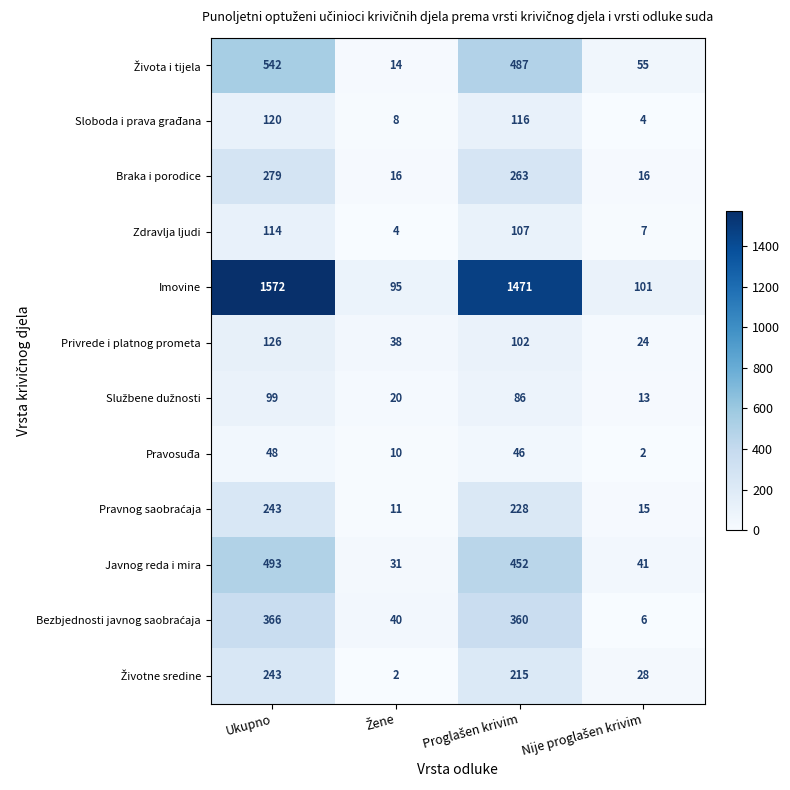

Count the number of data series in this chart.

12